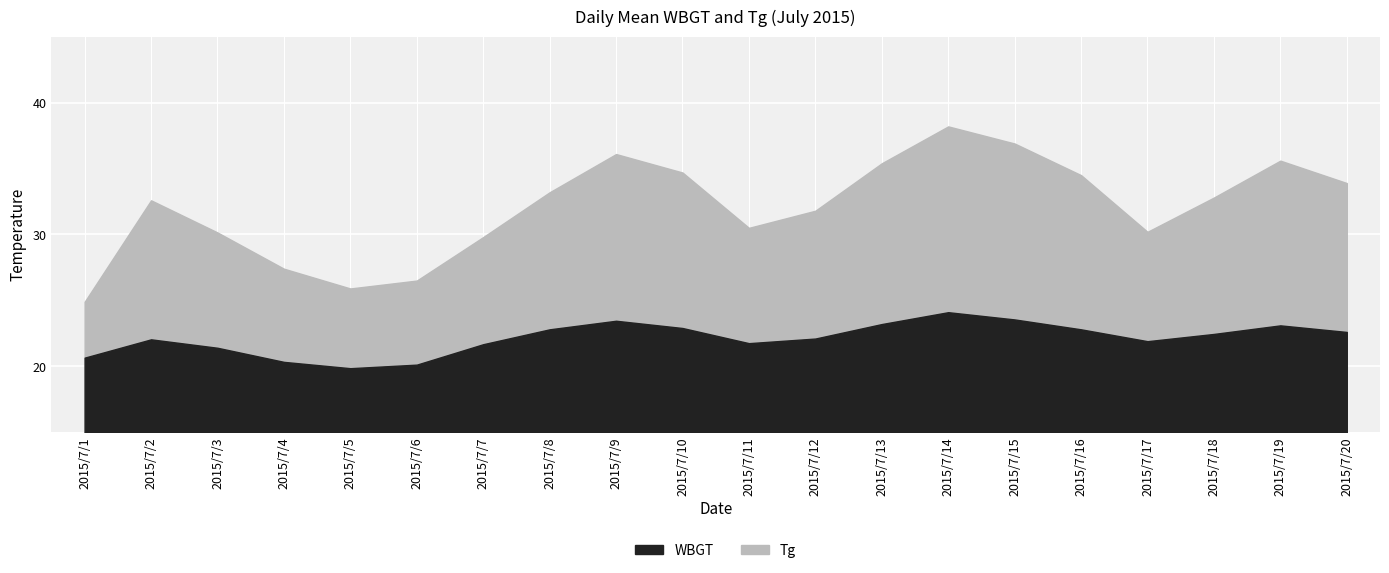

At which label does WBGT first exceed 22?

2015/7/2